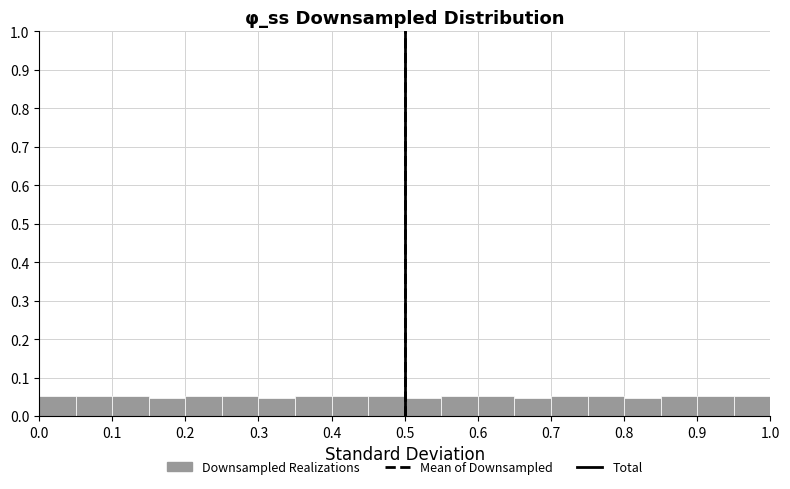

What is the height of the bar covering 0.15 to 0.20 on the x-axis? The values are not printed on the chart, so give them approximately, as read against the axis.

0.05